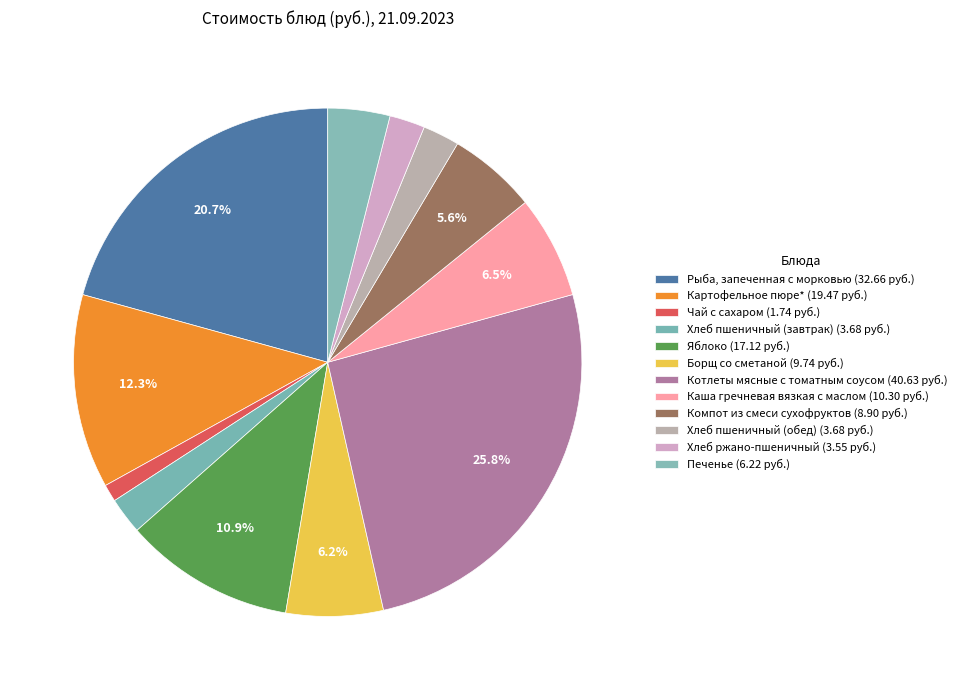

Count the number of slices in the pie.

12